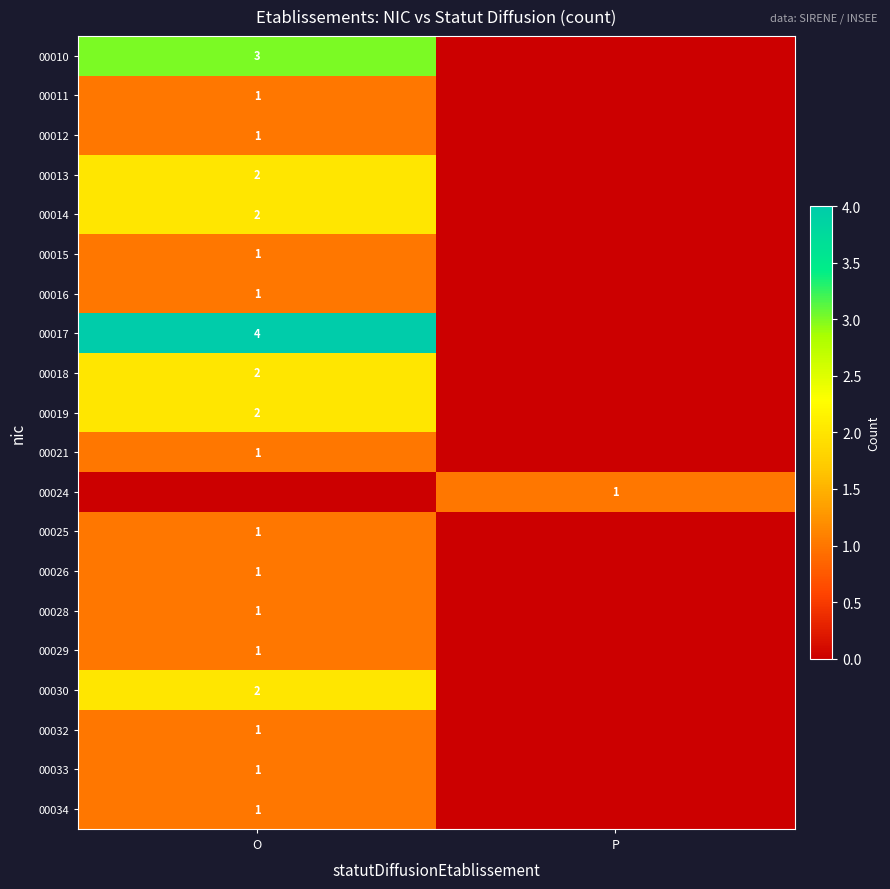

True or false: 00014 has a value of 0 at O.

False